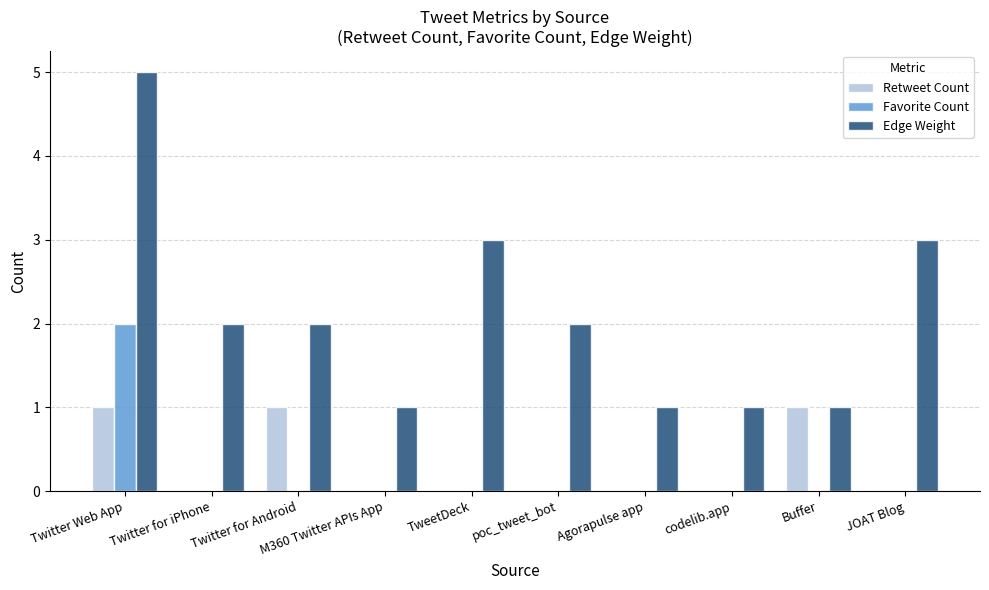

Is the value of Edge Weight at Twitter Web App greater than the value of Favorite Count at Twitter for iPhone?

Yes